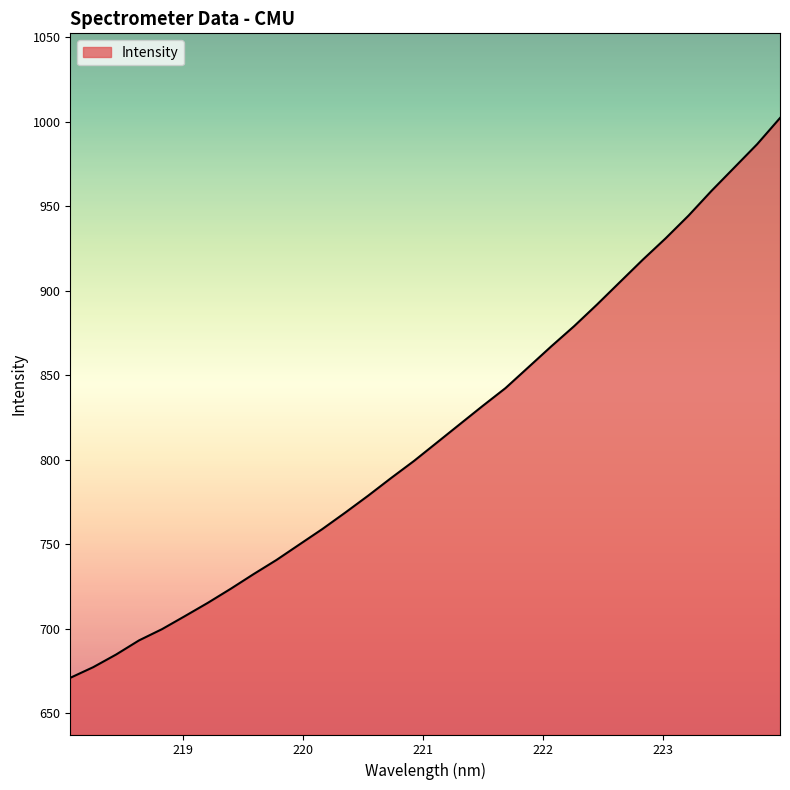

What is the minimum value shown in the chart?

670.9